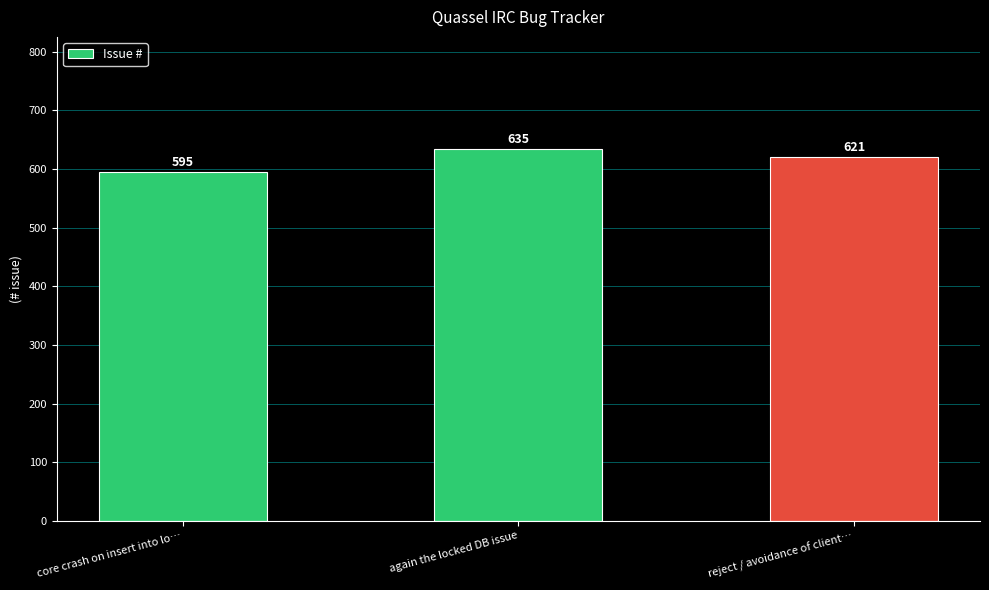

Does the chart contain stacked bars?

No